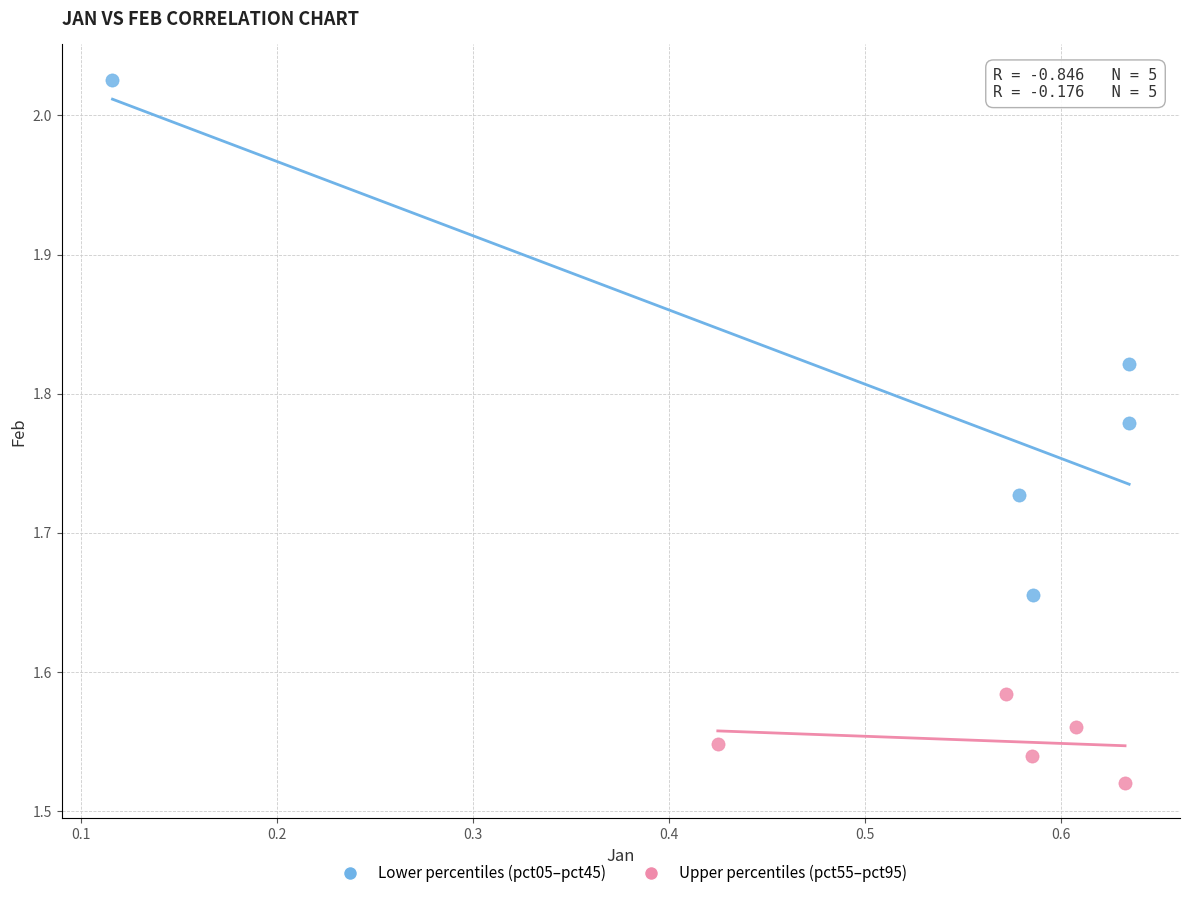

Which series reaches the maximum Y coordinate?

Lower percentiles (pct05–pct45)